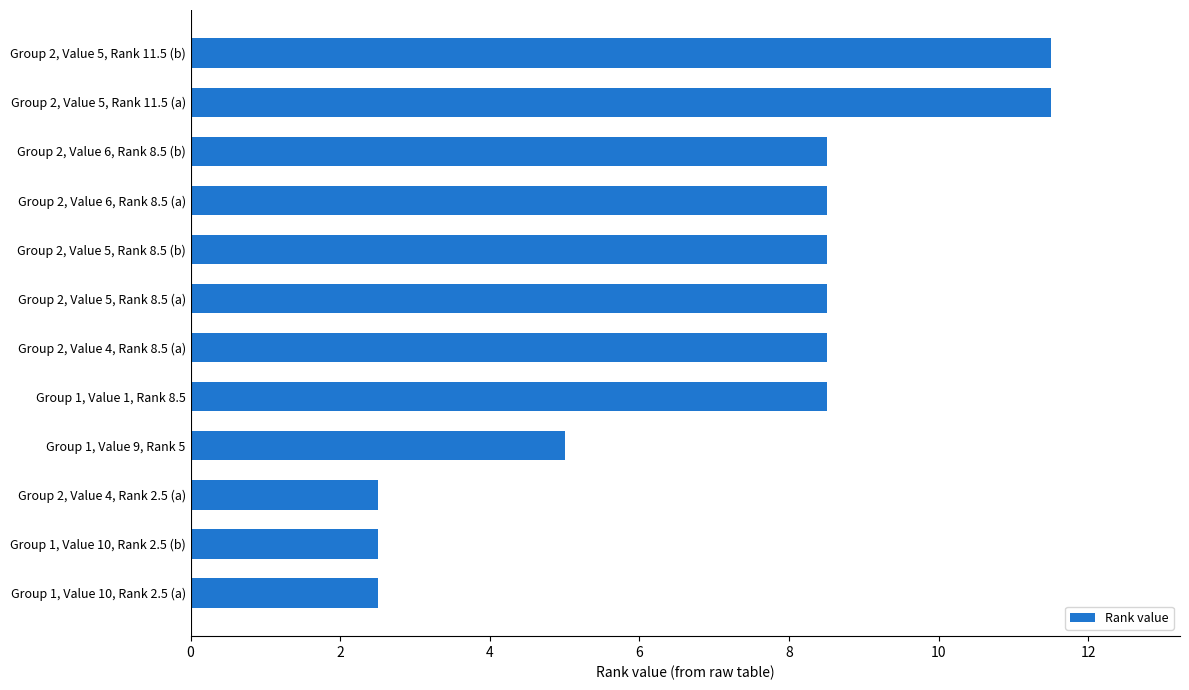

Reading top to bottom, list all the values displayed in this chart.

Group 2, Value 5, Rank 11.5 (b)=11.5	Group 2, Value 5, Rank 11.5 (a)=11.5	Group 2, Value 6, Rank 8.5 (b)=8.5	Group 2, Value 6, Rank 8.5 (a)=8.5	Group 2, Value 5, Rank 8.5 (b)=8.5	Group 2, Value 5, Rank 8.5 (a)=8.5	Group 2, Value 4, Rank 8.5 (a)=8.5	Group 1, Value 1, Rank 8.5=8.5	Group 1, Value 9, Rank 5=5.0	Group 2, Value 4, Rank 2.5 (a)=2.5	Group 1, Value 10, Rank 2.5 (b)=2.5	Group 1, Value 10, Rank 2.5 (a)=2.5